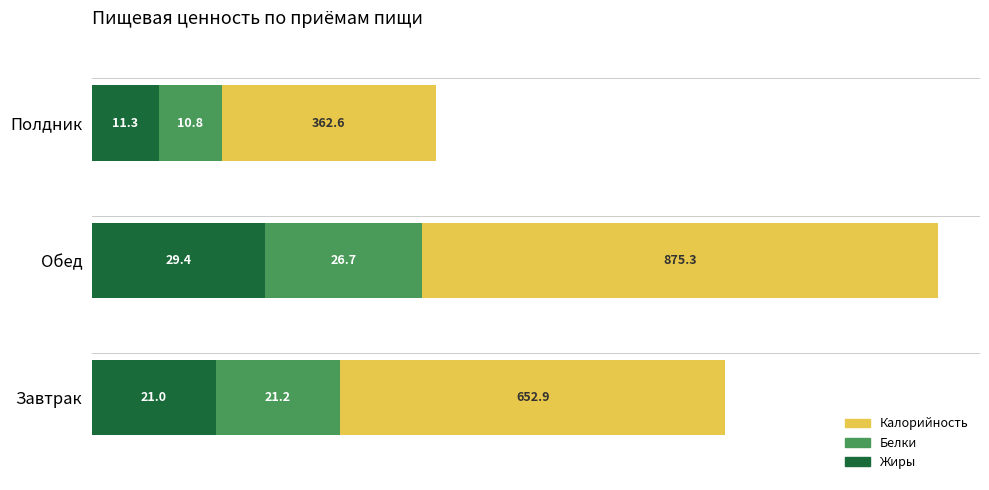

What is the maximum value for Жиры?

29.4